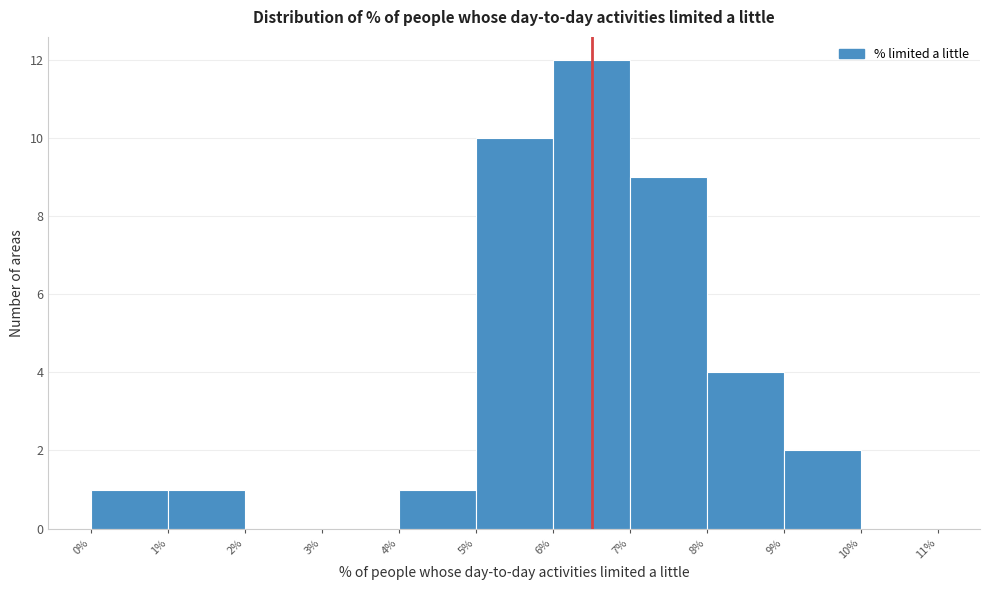

Over which range of the x-axis is the bar tallest?

6% to 7%